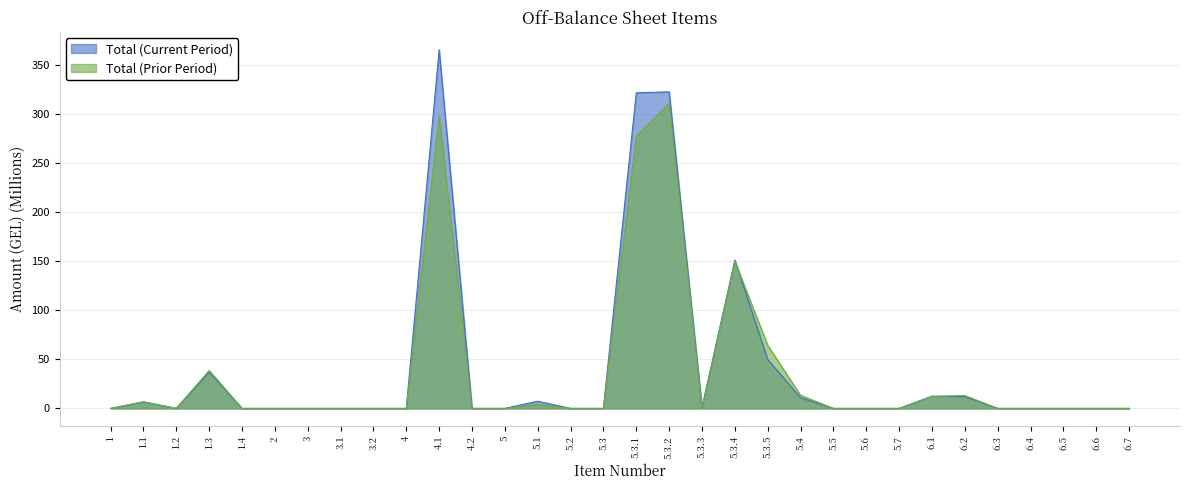

Reading left to right, what are all the values shown in this chart?

Total (Current Period): 0.0	6.6	0.0	37.1	0.0	0.0	0.0	0.0	0.0	0.0	366.0	0.0	0.0	7.3	0.0	0.0	322.1	323.0	0.7	151.4	49.9	10.9	0.0	0.0	0.0	12.4	12.0	0.0	0.0	0.0	0.0	0.0
Total (Prior Period): 0.0	6.8	0.0	38.7	0.0	0.0	0.0	0.0	0.0	0.0	298.6	0.0	0.0	3.9	0.0	0.0	277.7	311.4	0.7	150.1	64.4	13.4	0.0	0.0	0.0	12.3	13.1	0.0	0.0	0.0	0.0	0.0